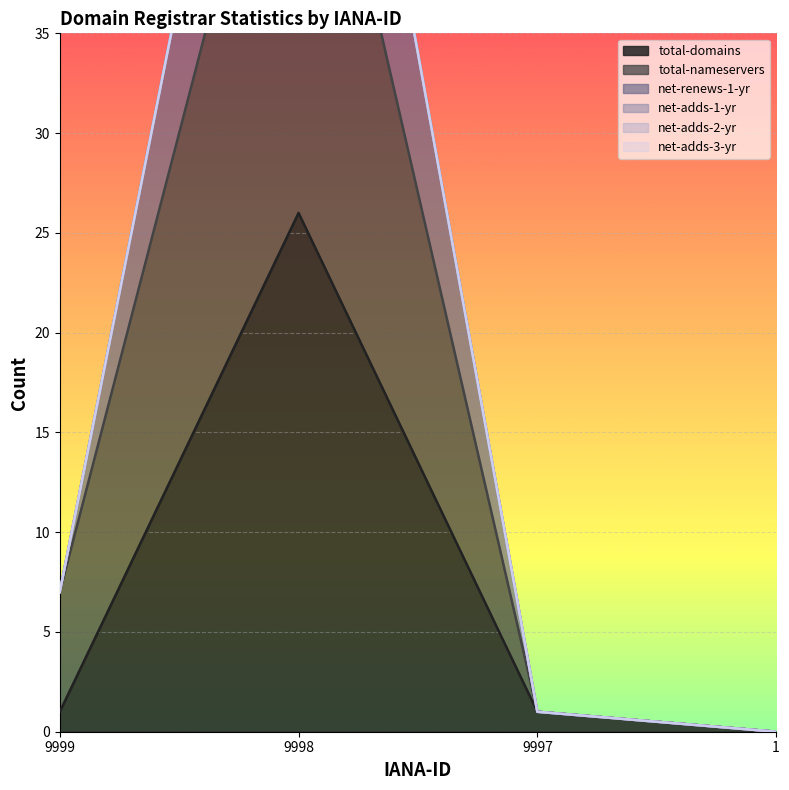

At which label does total-domains reach its peak?

9998